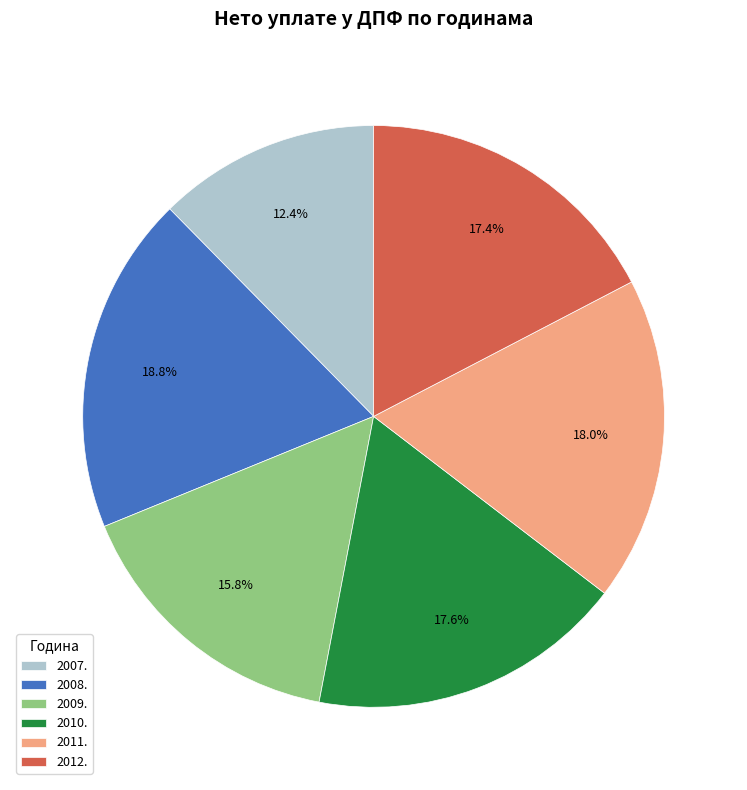

What percentage is the 2011. slice, to the nearest percent?

18%